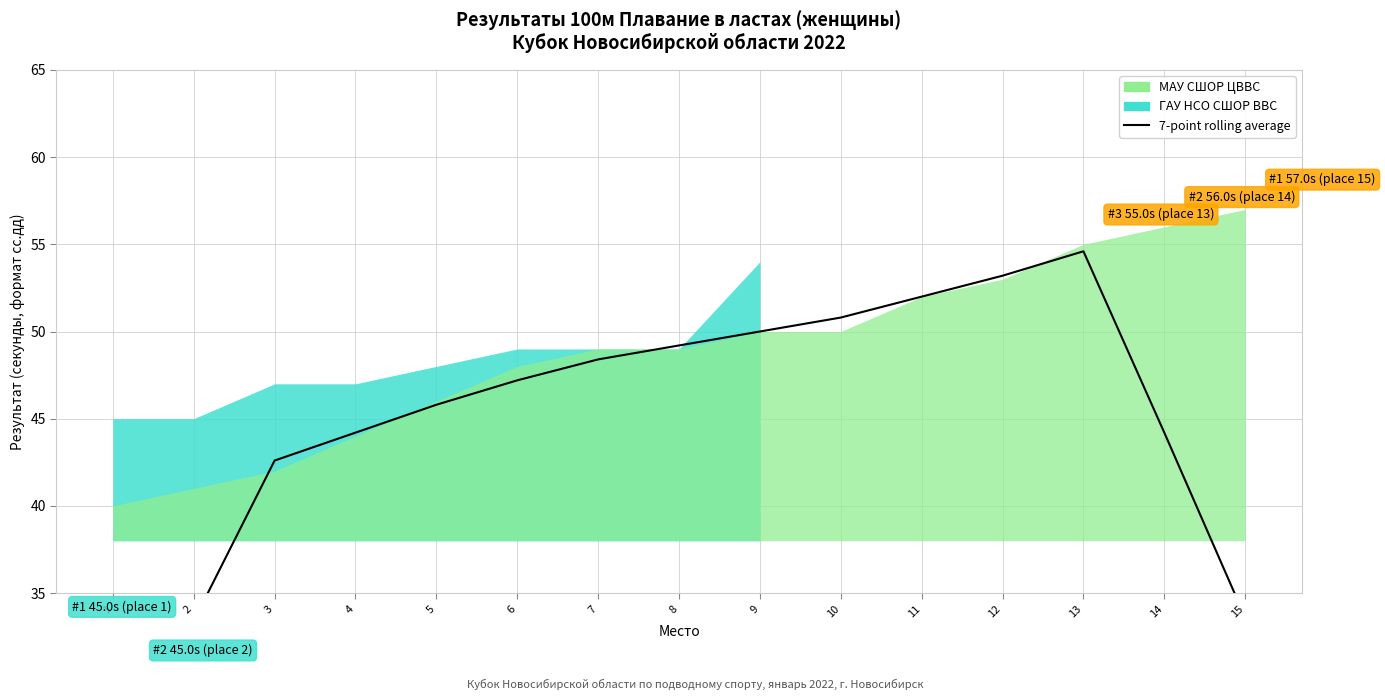

At which label does the data first exceed 47?

6